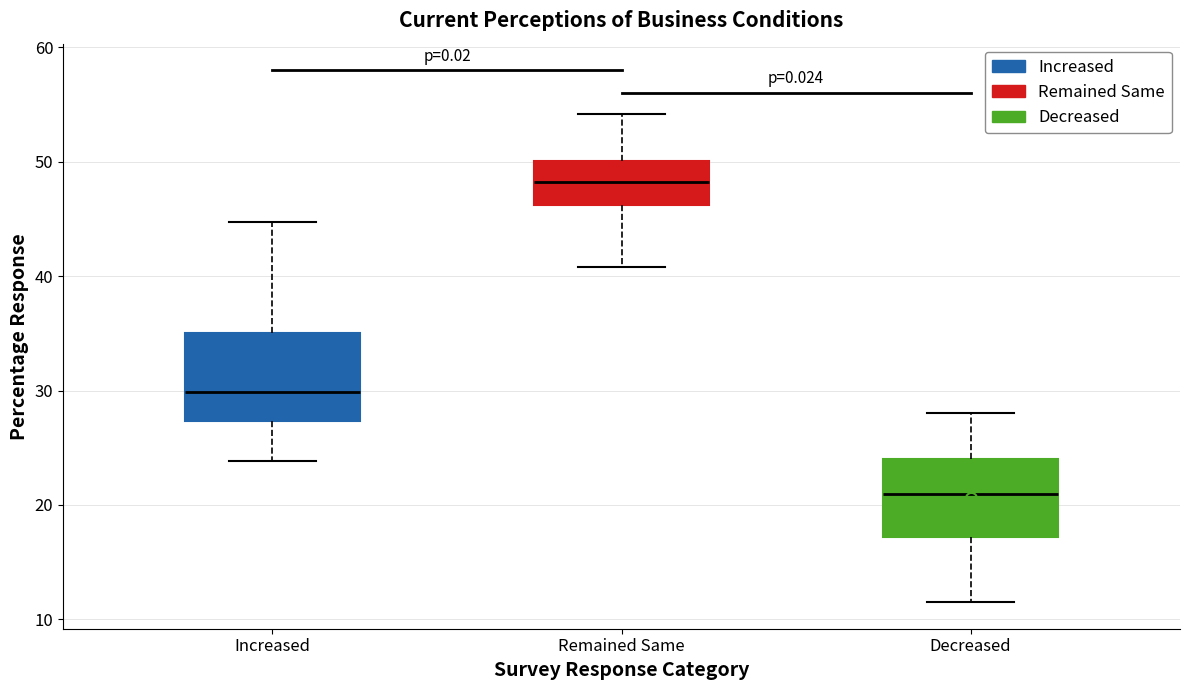

Reading left to right, transcribe this box plot: for each box, give where its median line is, the range the box spans, and where its two whiskers end, as read against the y-axis. The values are not printed on the chart, so give them approximately, as read against the axis.

Increased: median 30, box 27 to 35, whiskers 24 to 45
Remained Same: median 48, box 46 to 50, whiskers 41 to 54
Decreased: median 21, box 17 to 24, whiskers 12 to 28